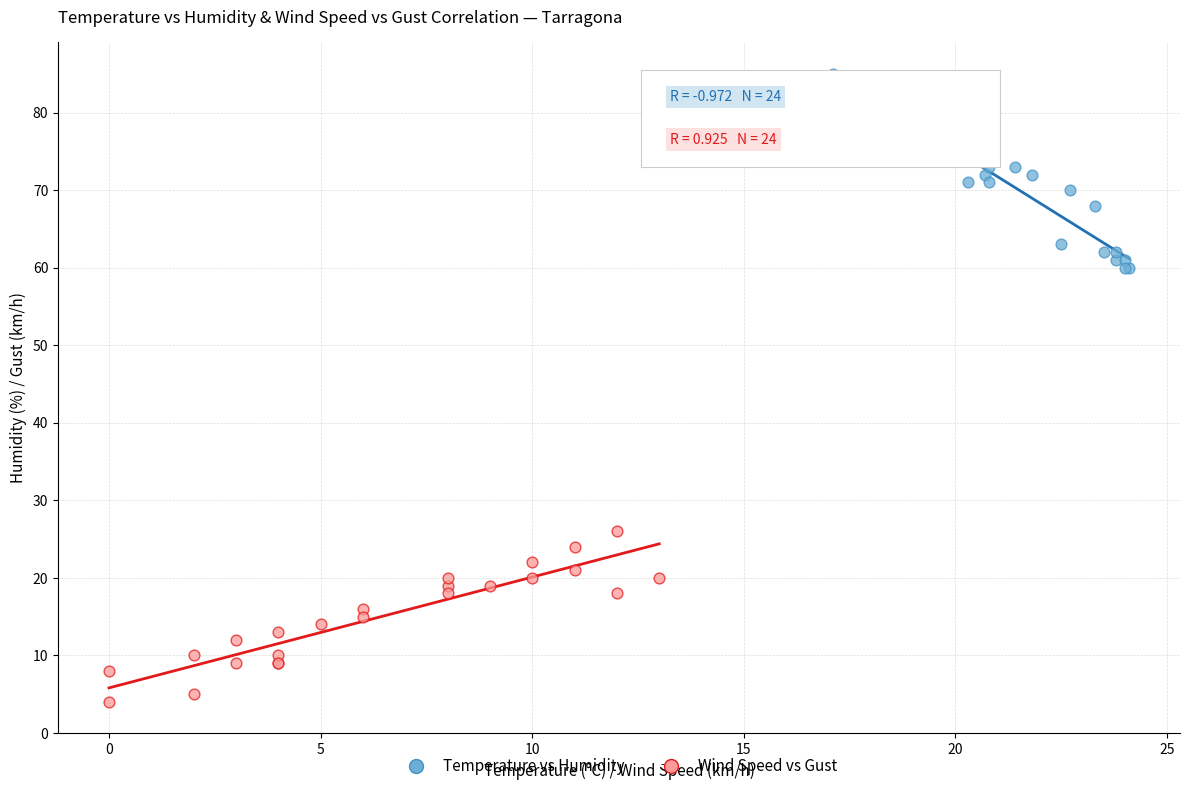

Which series reaches the minimum Y coordinate?

Wind Speed vs Gust